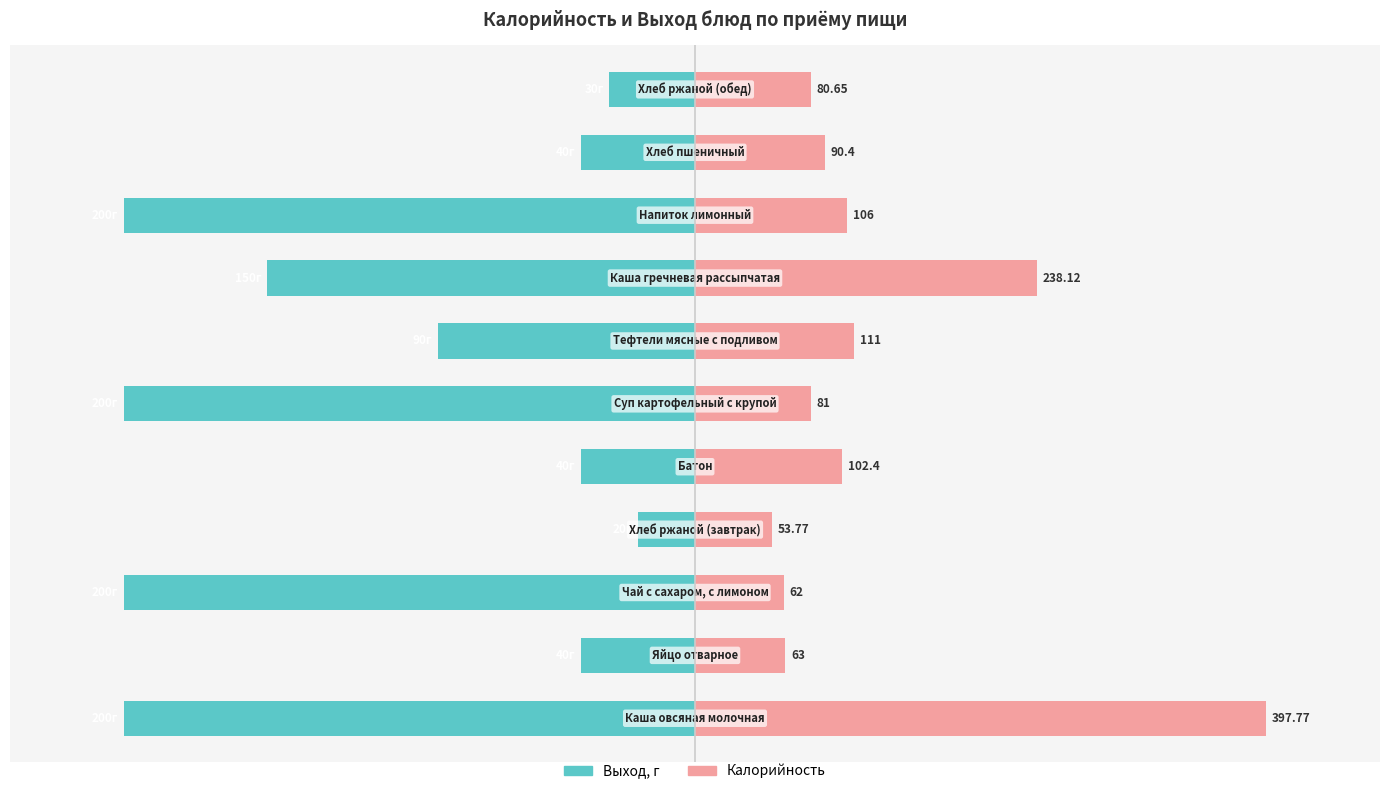

Which series changed the most between 4 and 10?

Калорийность